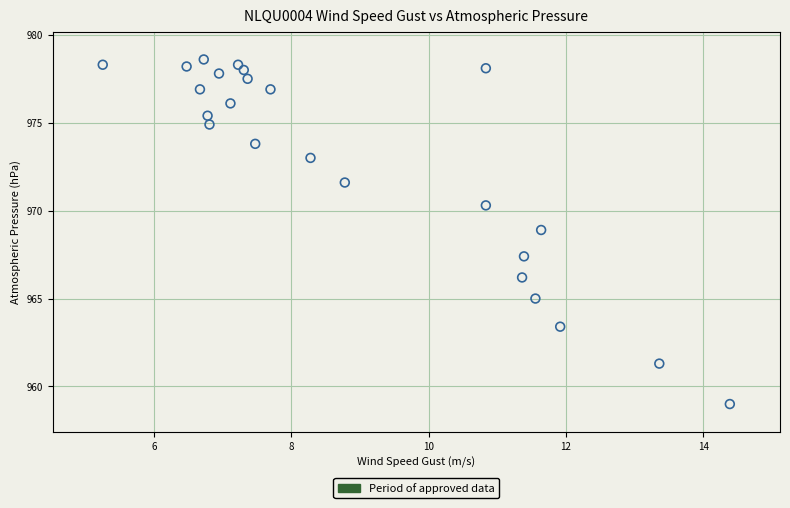

What is the range of X values (max minus min)?

9.1